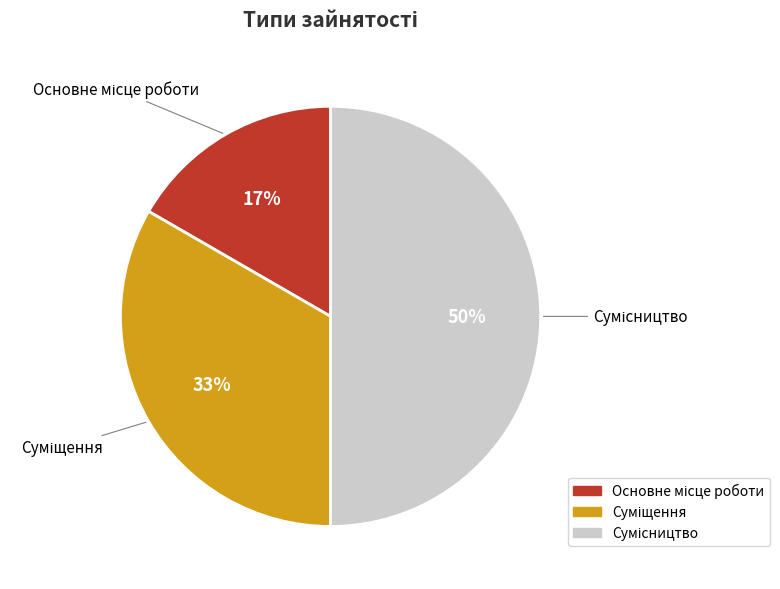

To the nearest percent, what is the difference between the largest and smallest slice percentages?

33%